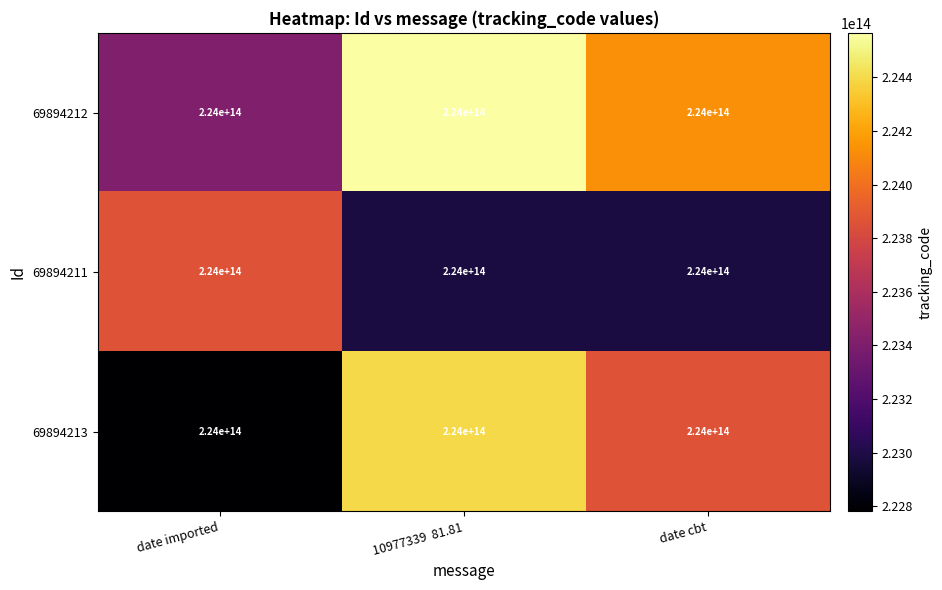

Reading left to right, extract all data points from this chart.

69894212: date imported=224000000000000.0	10977339  81.81=224000000000000.0	date cbt=224000000000000.0
69894211: date imported=224000000000000.0	10977339  81.81=224000000000000.0	date cbt=224000000000000.0
69894213: date imported=224000000000000.0	10977339  81.81=224000000000000.0	date cbt=224000000000000.0